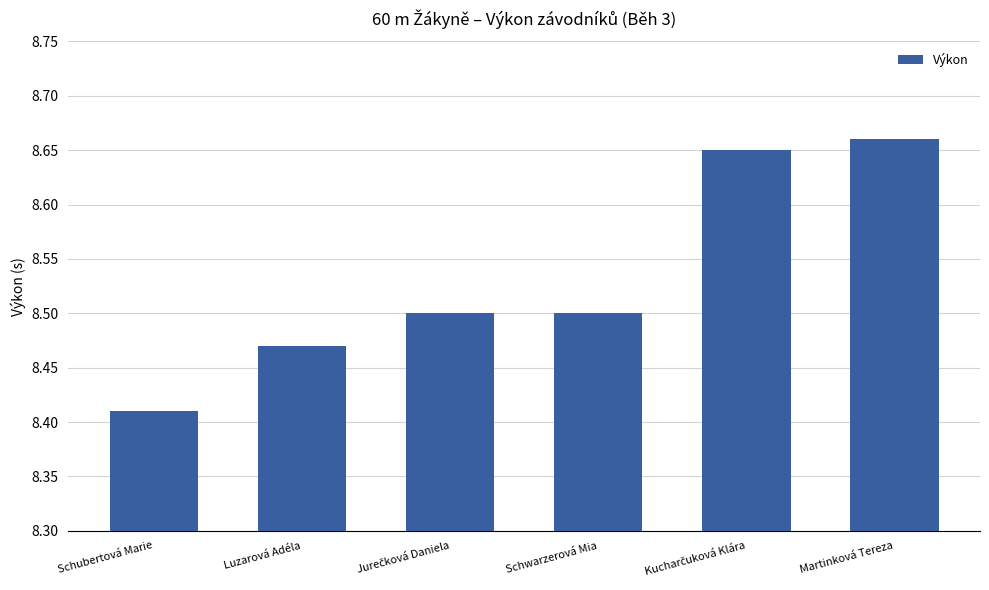

What is the change in value from Luzarová Adéla to Martinková Tereza?

+0.2